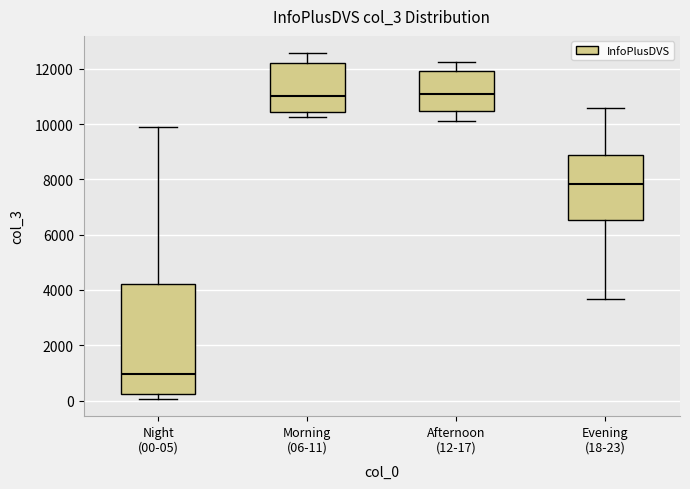

Where is the upper edge of the box for Afternoon (12-17) on the y-axis? The values are not printed on the chart, so give them approximately, as read against the axis.

12000